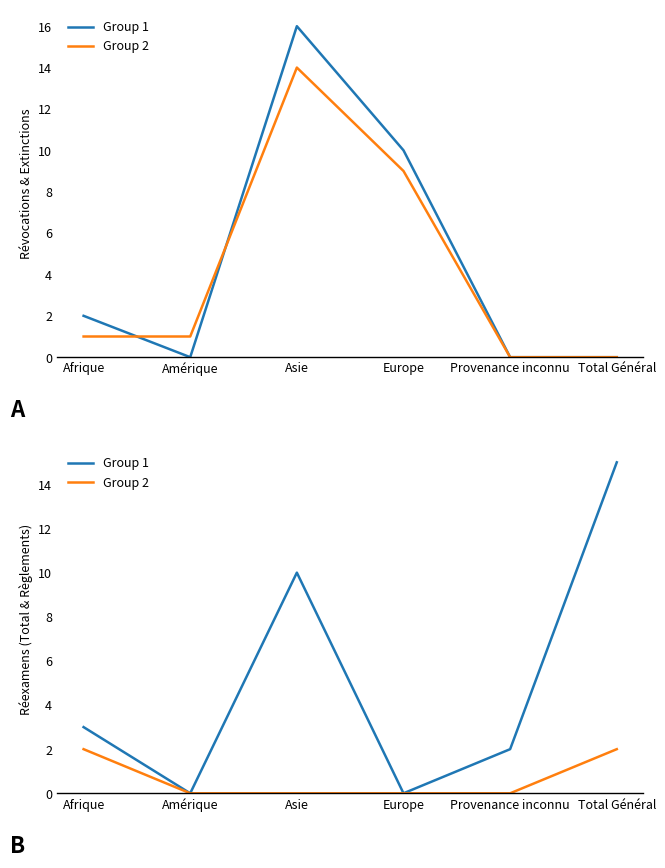

Is this an area chart (filled region under the line)?

No